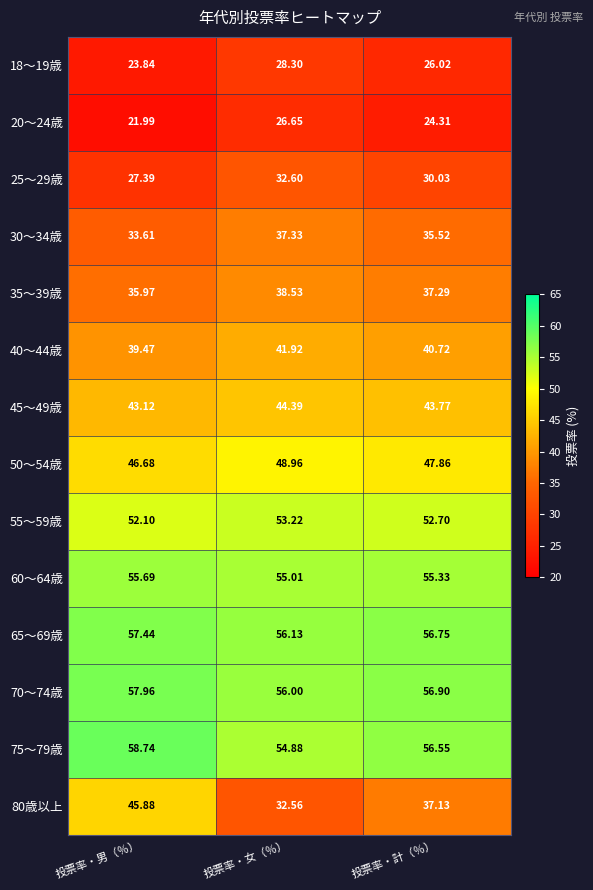

Where is 40～44歳 nearest to the value 40?

投票率・男（％）